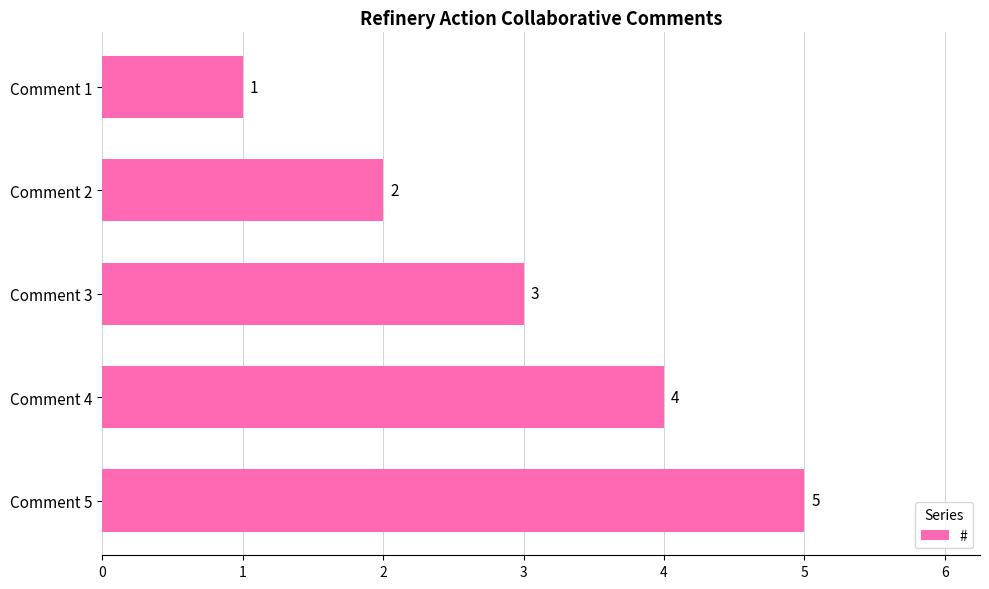

Count the number of data series in this chart.

1